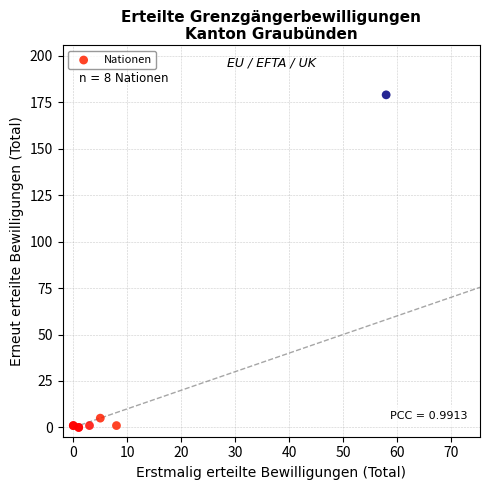

What Y value in the scatter plot is closest to 89?

5